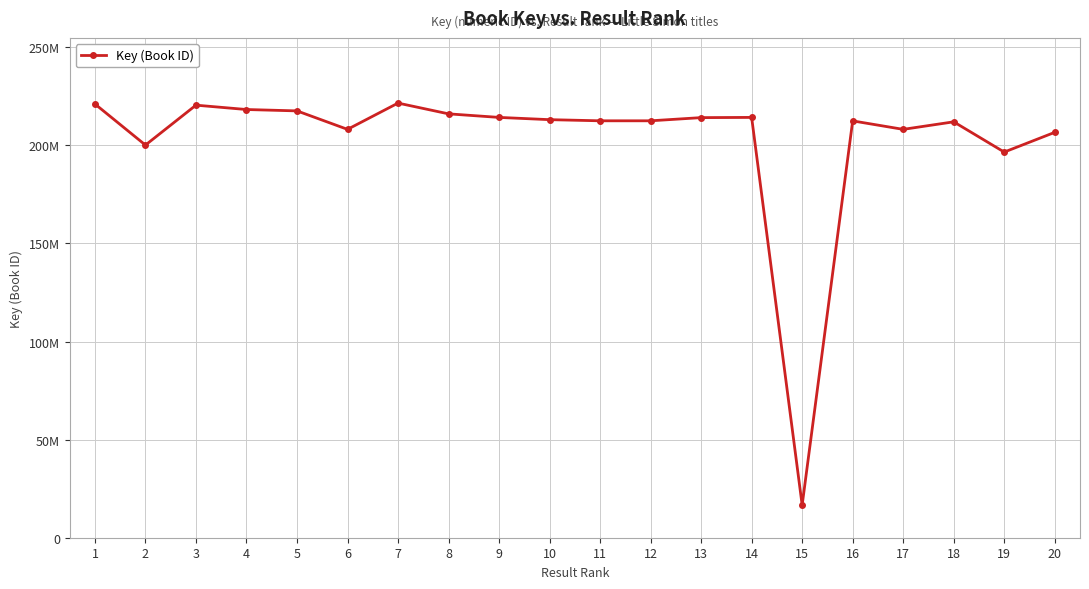

Is it true that the value at 9 is 214225228?

True